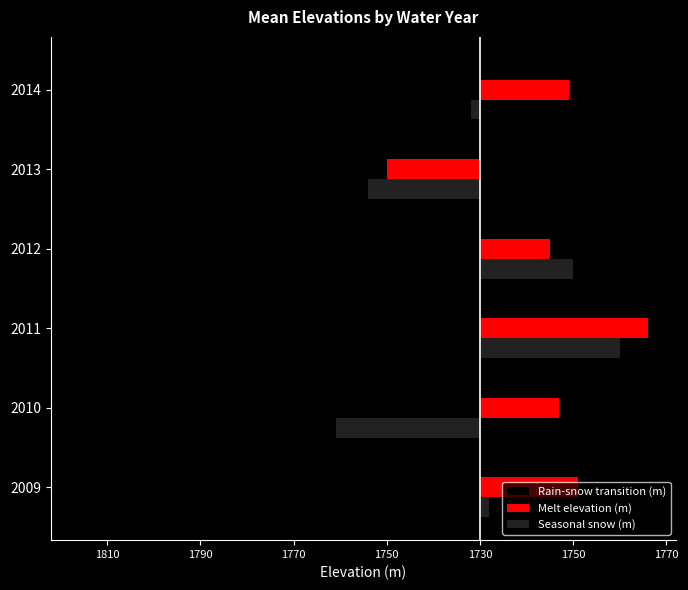

What are all the series names shown in the legend?

Rain-snow transition (m), Melt elevation (m), Seasonal snow (m)